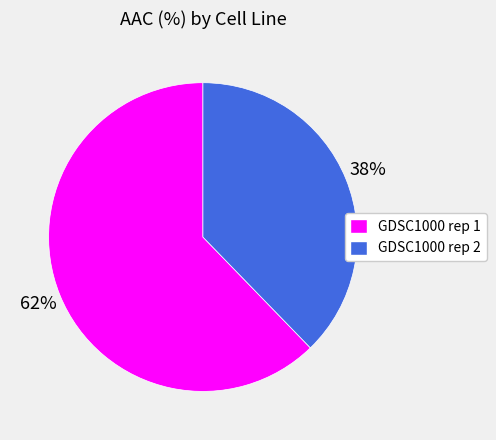

To the nearest percent, what is the average slice percentage?

50%